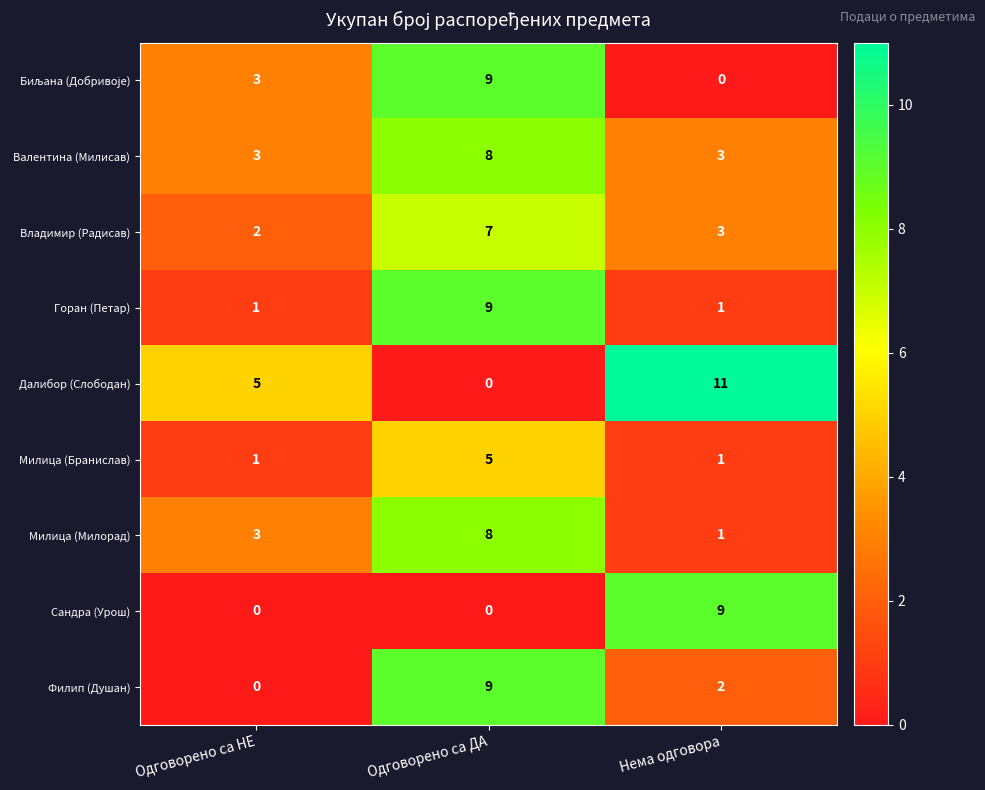

True or false: Филип (Душан) has a value of 3 at Нема одговора.

False